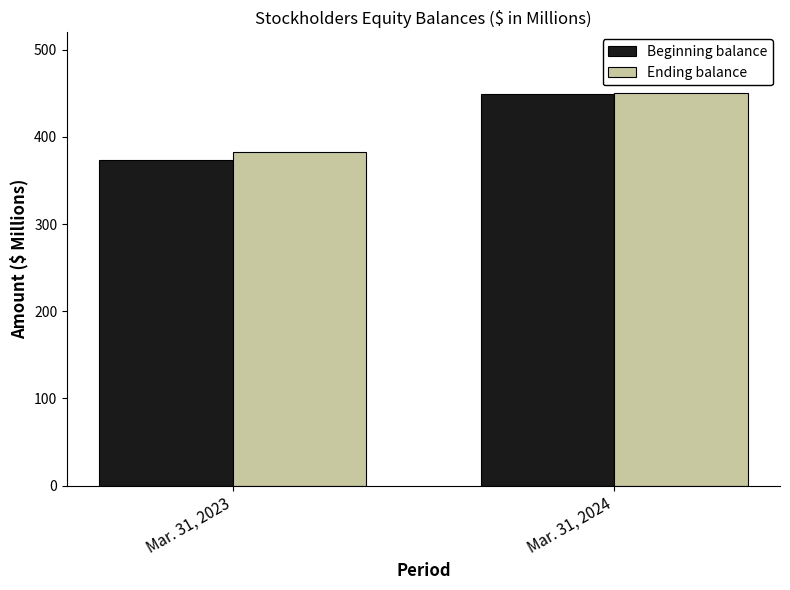

How many values in the Ending balance series are below 450?

1